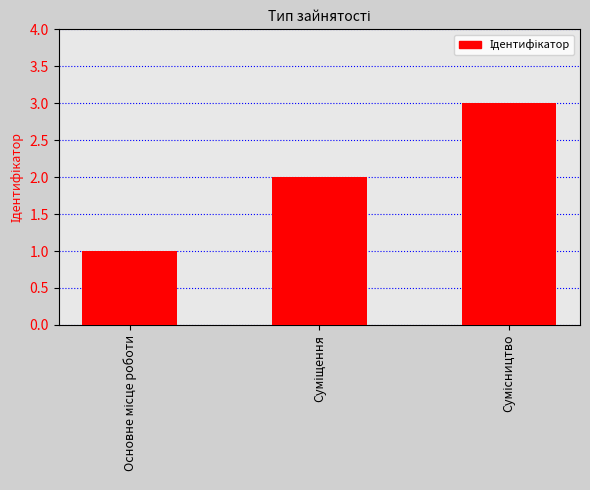

Are the bars horizontal?

No